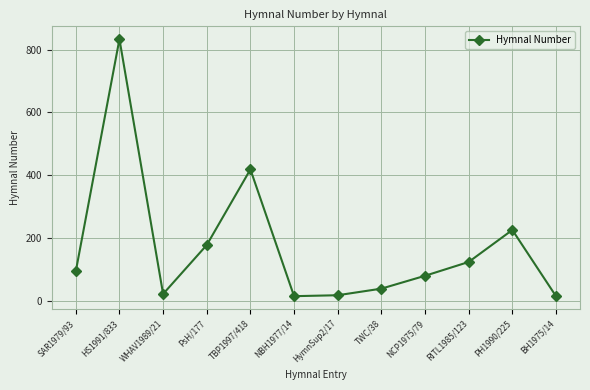

The value at RITL1985/123 is 123. True or false?

True